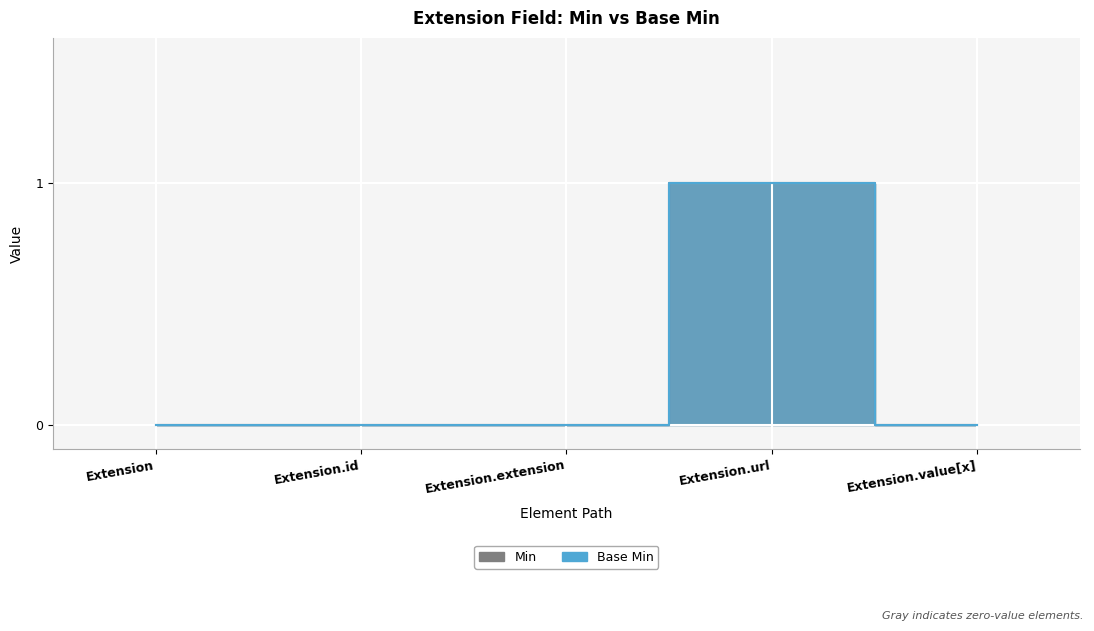

What position from the left is Extension.url?

4